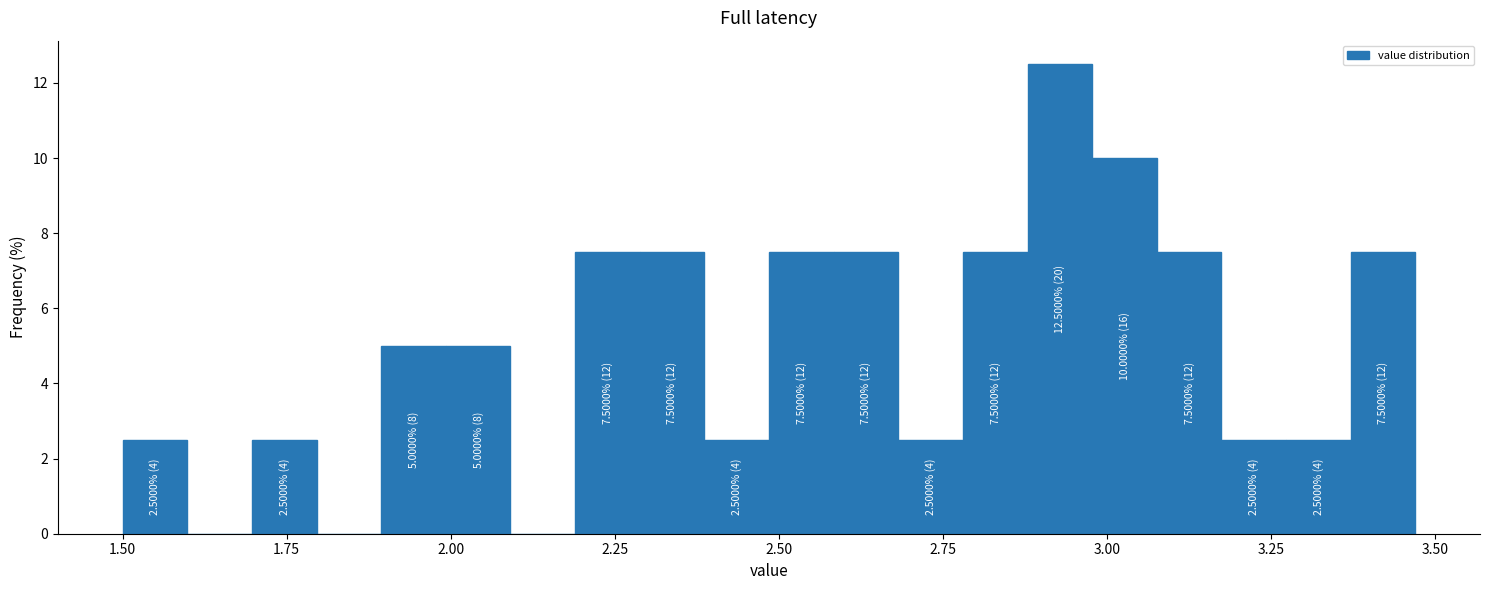

Read against the x-axis, roughly where is the centre of the tallest bar?

2.95